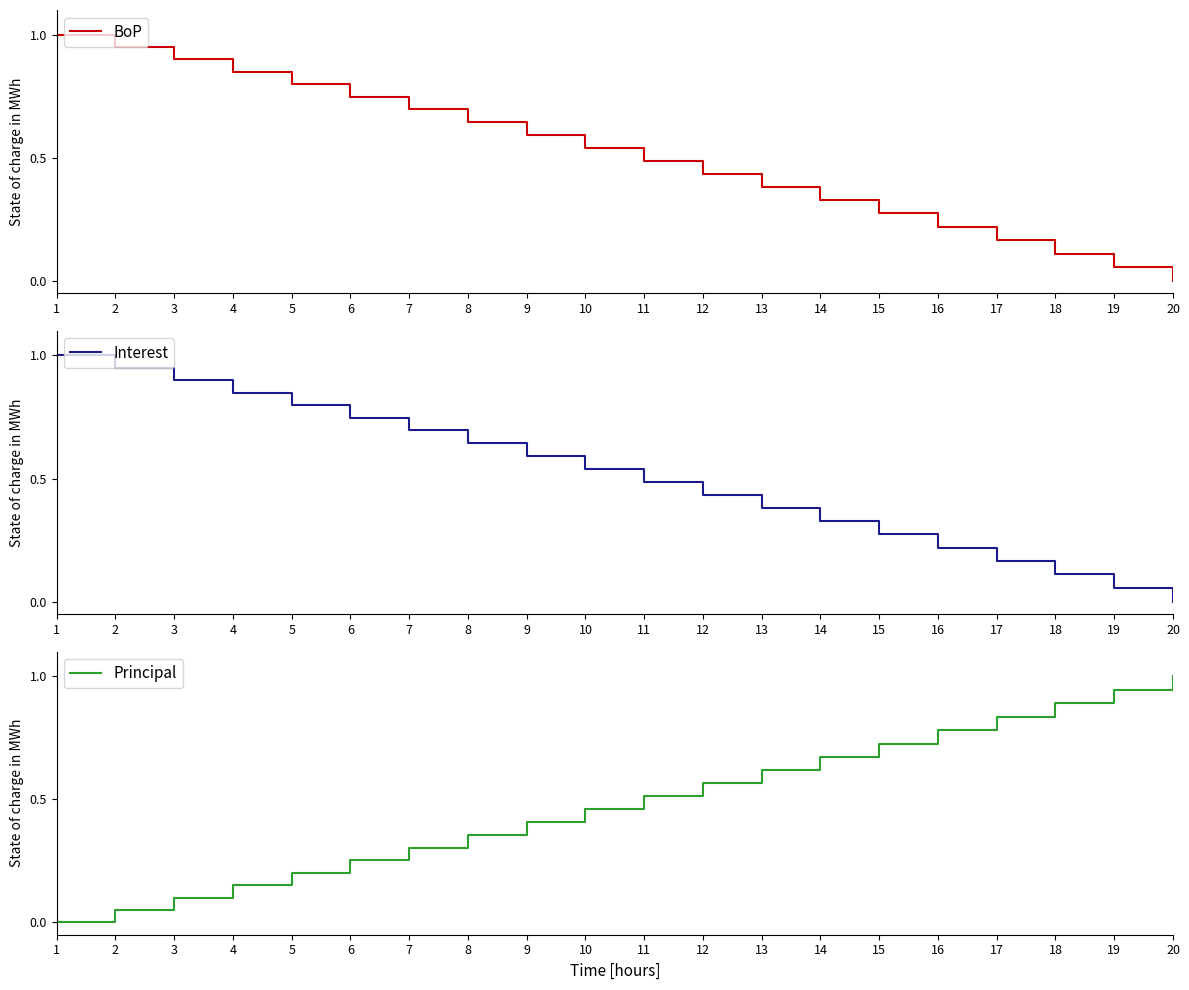

Which series ends up on top after the final intersection of Principal and Interest?

Principal